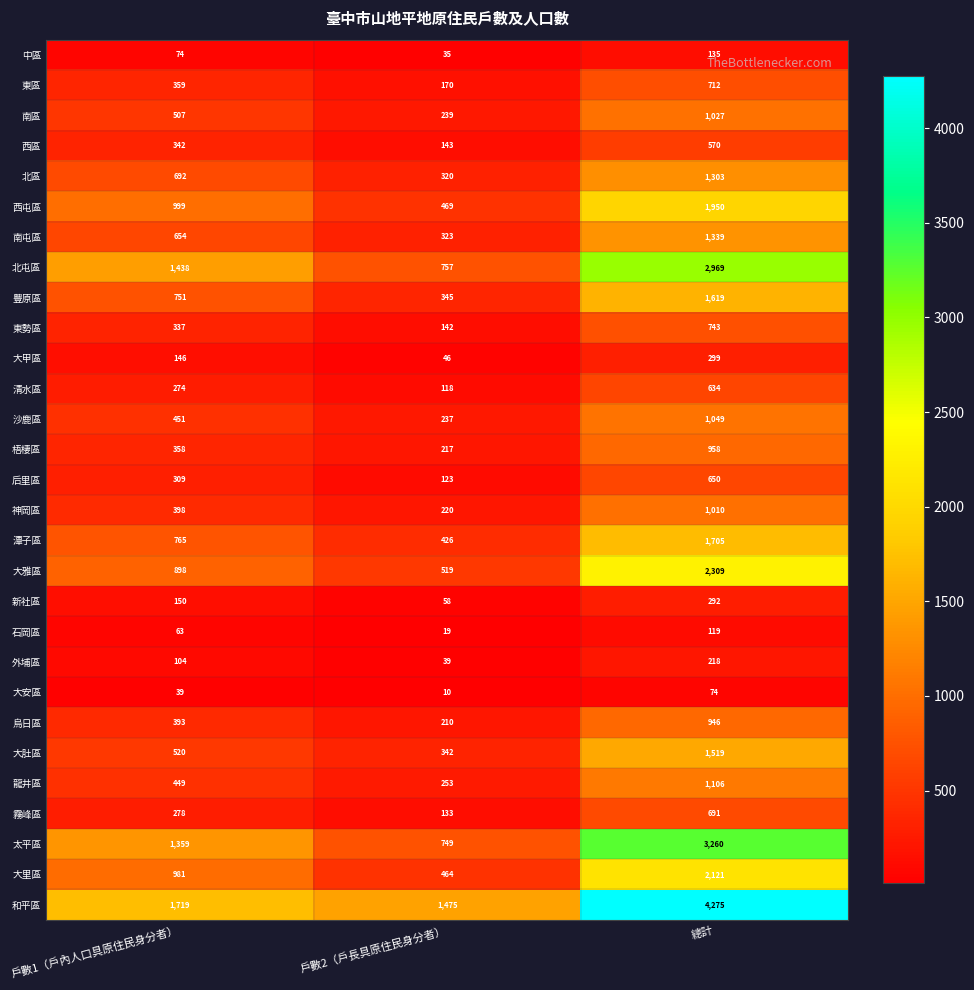

Which series changed the most between 戶數1（戶內人口具原住民身分者） and 總計?

和平區